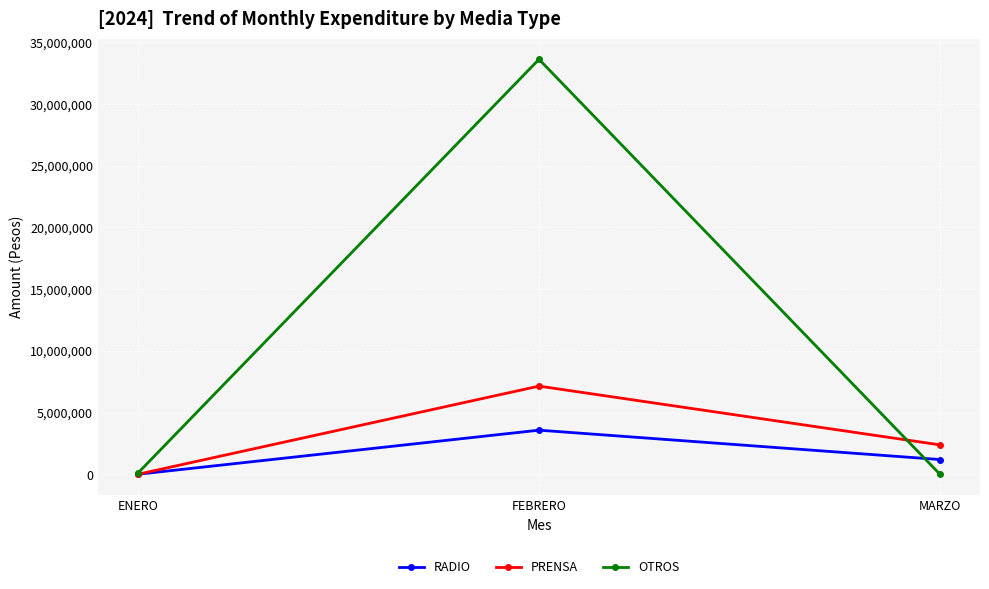

List the series in order of their overall mean, highest first.

OTROS, PRENSA, RADIO